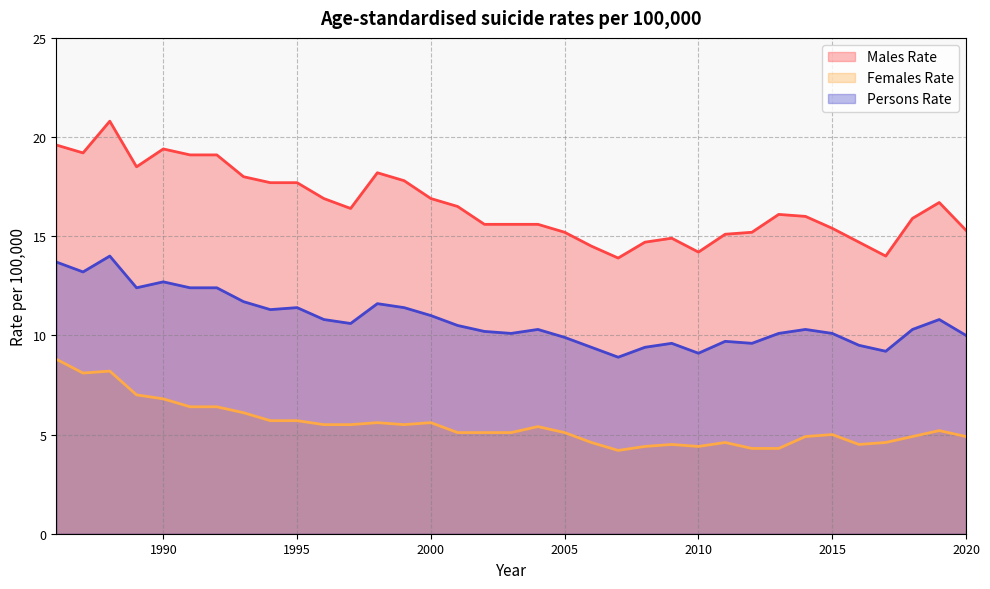

What is the difference between the maximum and minimum values in the Males Rate series?

6.9